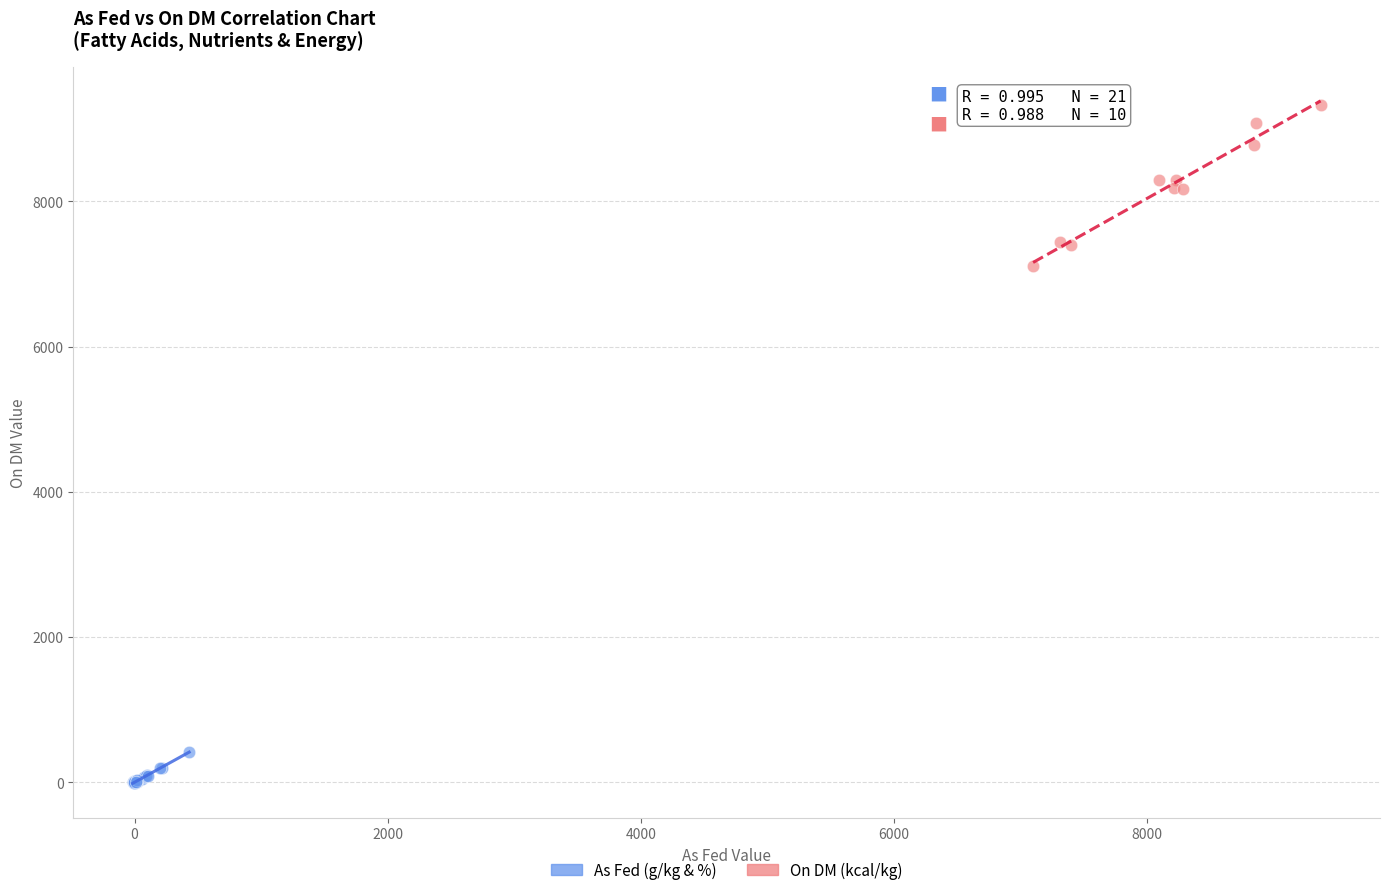

Which series contains the highest Y value?

On DM (kcal/kg)